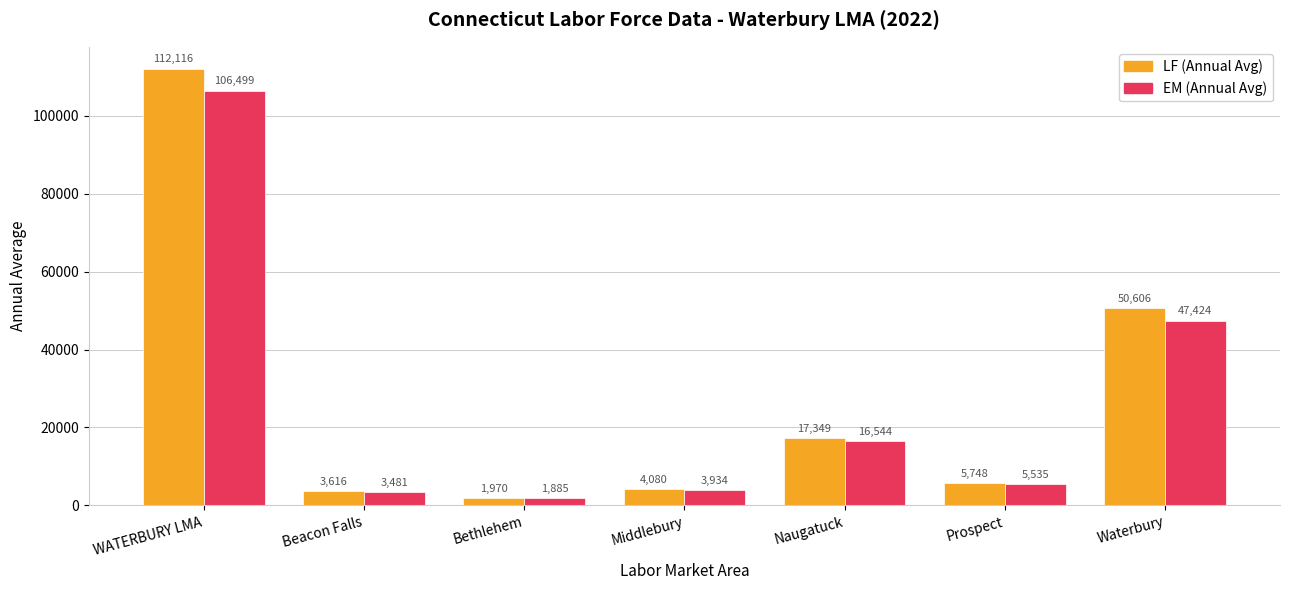

Reading left to right, list all the values displayed in this chart.

LF (Annual Avg): 112116	3616	1970	4080	17349	5748	50606
EM (Annual Avg): 106499	3481	1885	3934	16544	5535	47424